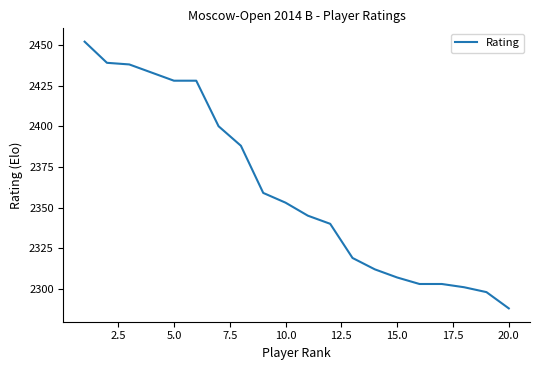

What is the sum of all values?

47234